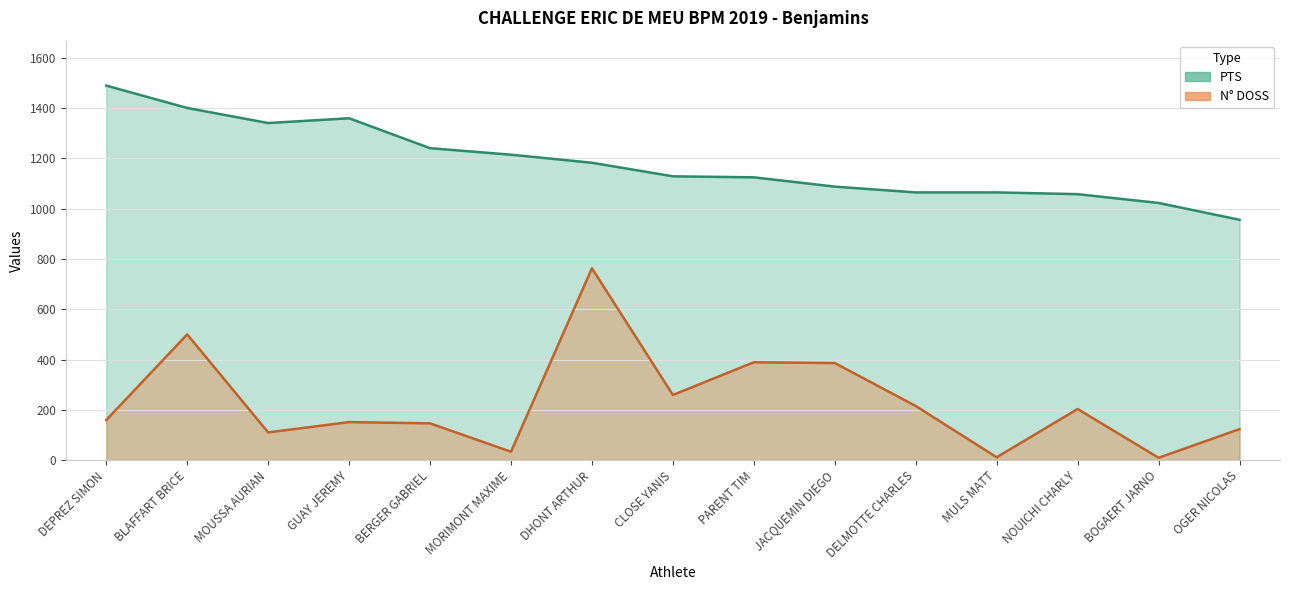

The value of PTS at MULS MATT is 1704. True or false?

False